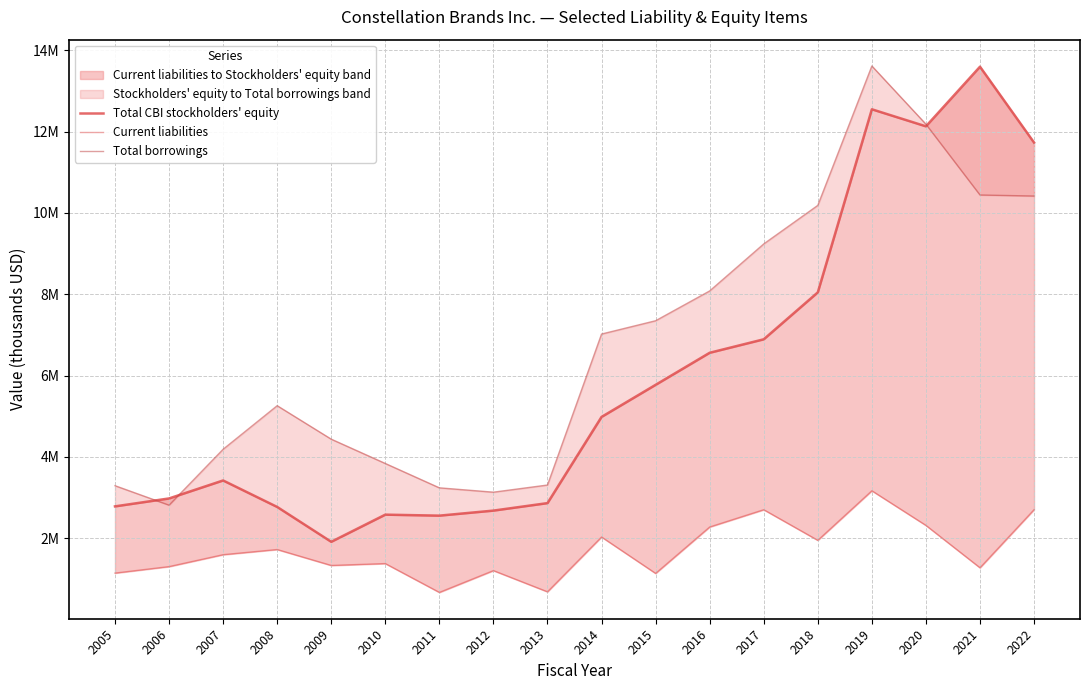

True or false: Total borrowings and Current liabilities intersect in this chart.

False